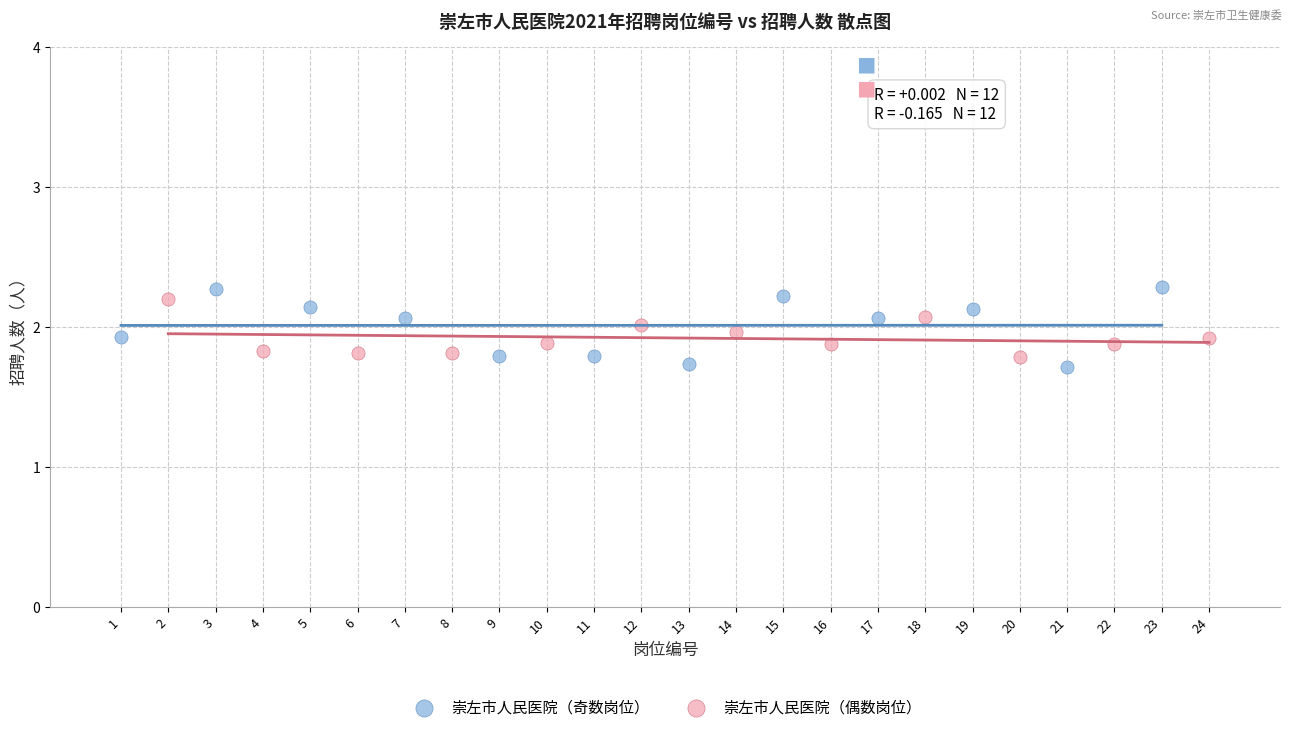

Which series has the largest Y range (max minus min)?

崇左市人民医院（奇数岗位）